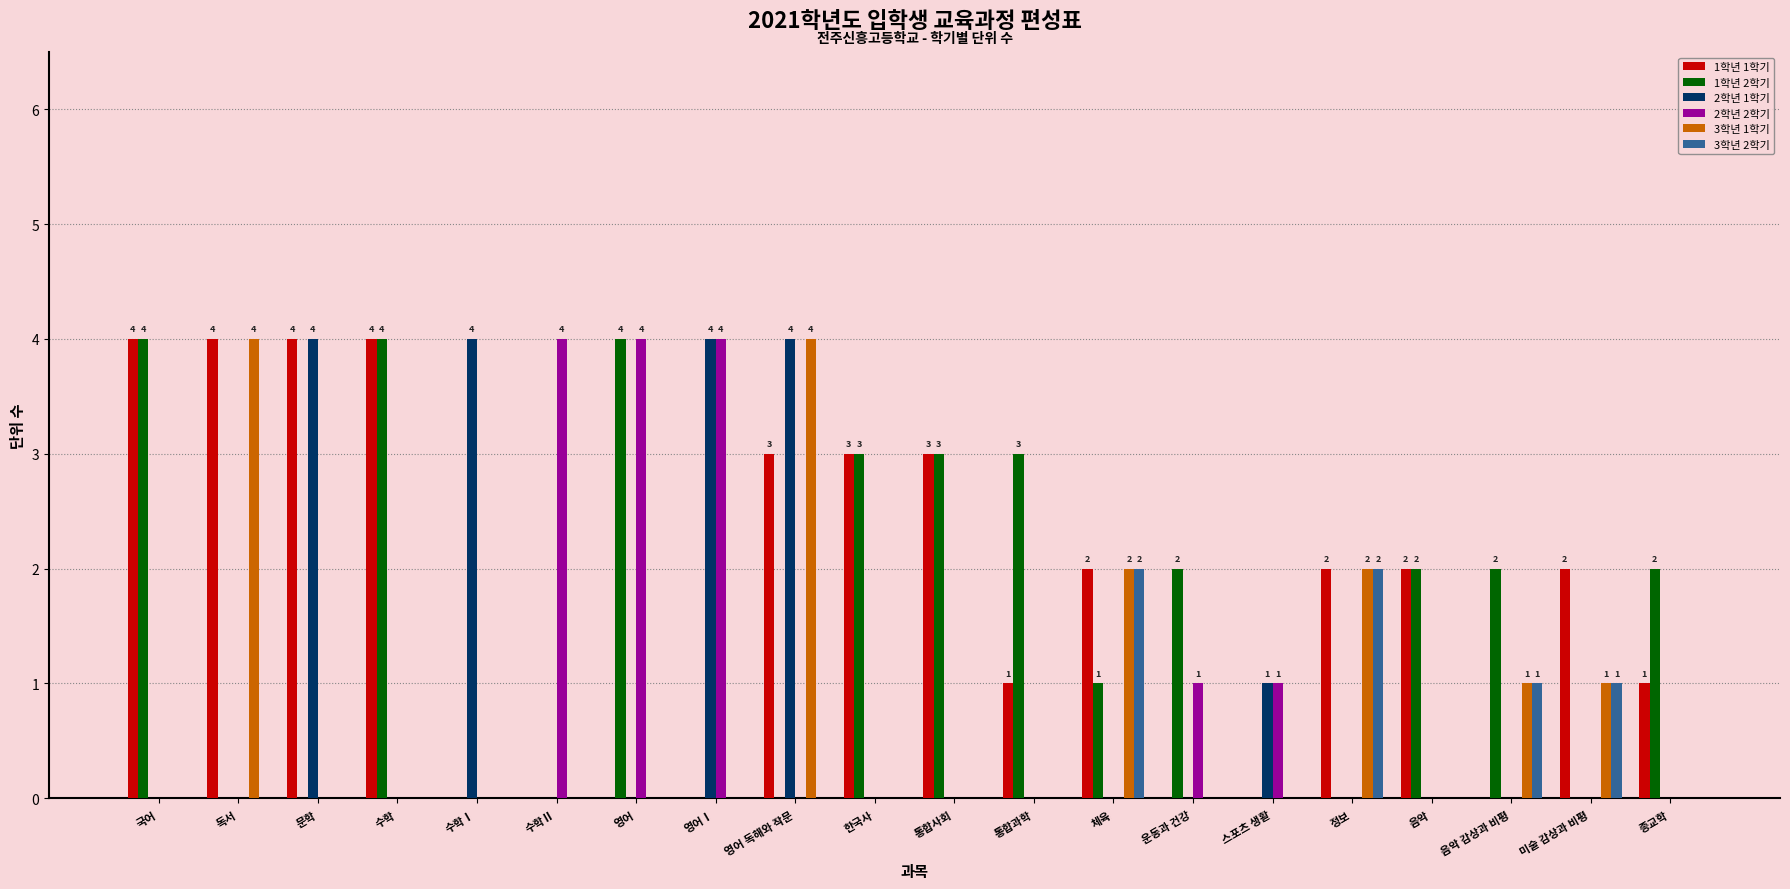

The 3학년 2학기 series shows -1 at 독서. True or false?

False